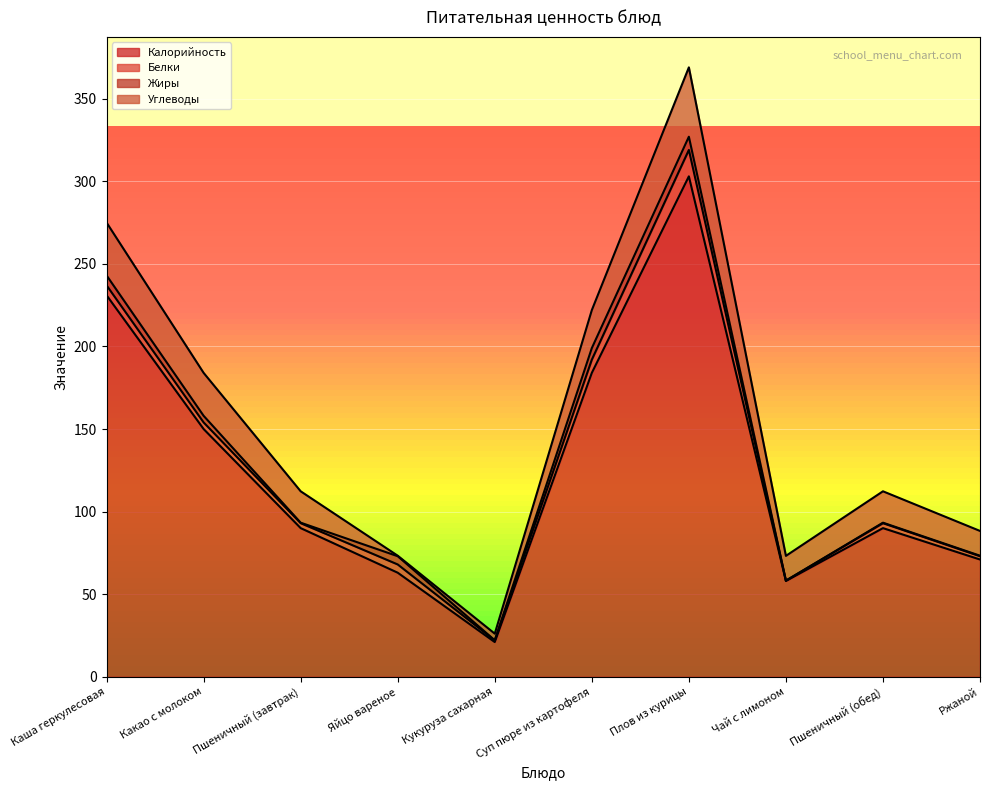

Is the value of Углеводы at Кукуруза сахарная greater than the value of Белки at Каша геркулесовая?

No